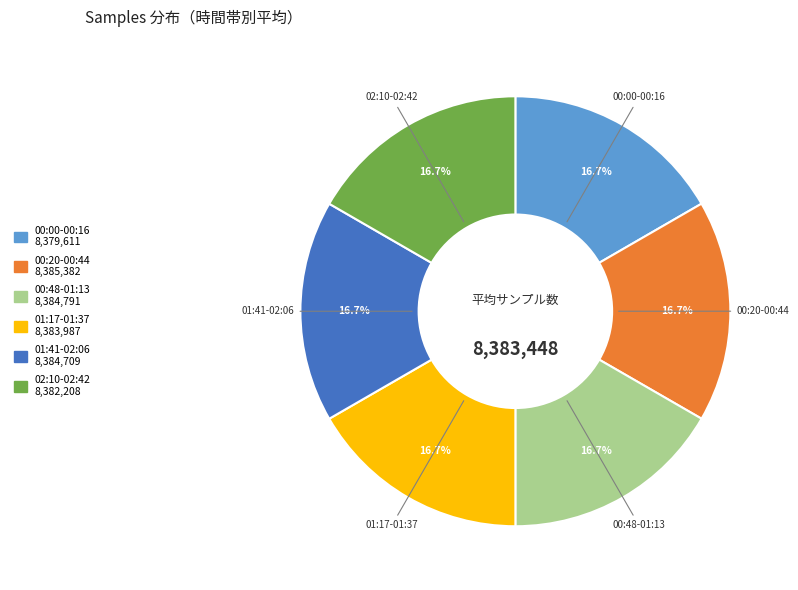

Does any single category account for the majority?

No